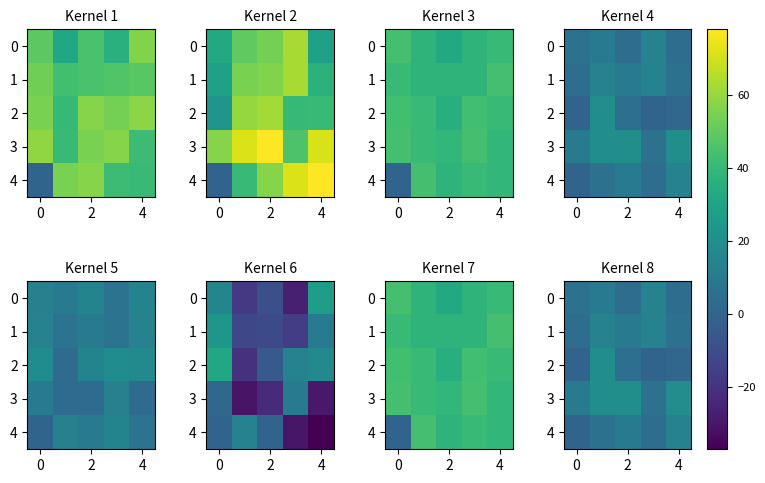

How many data points in 3 are less than 20?

2